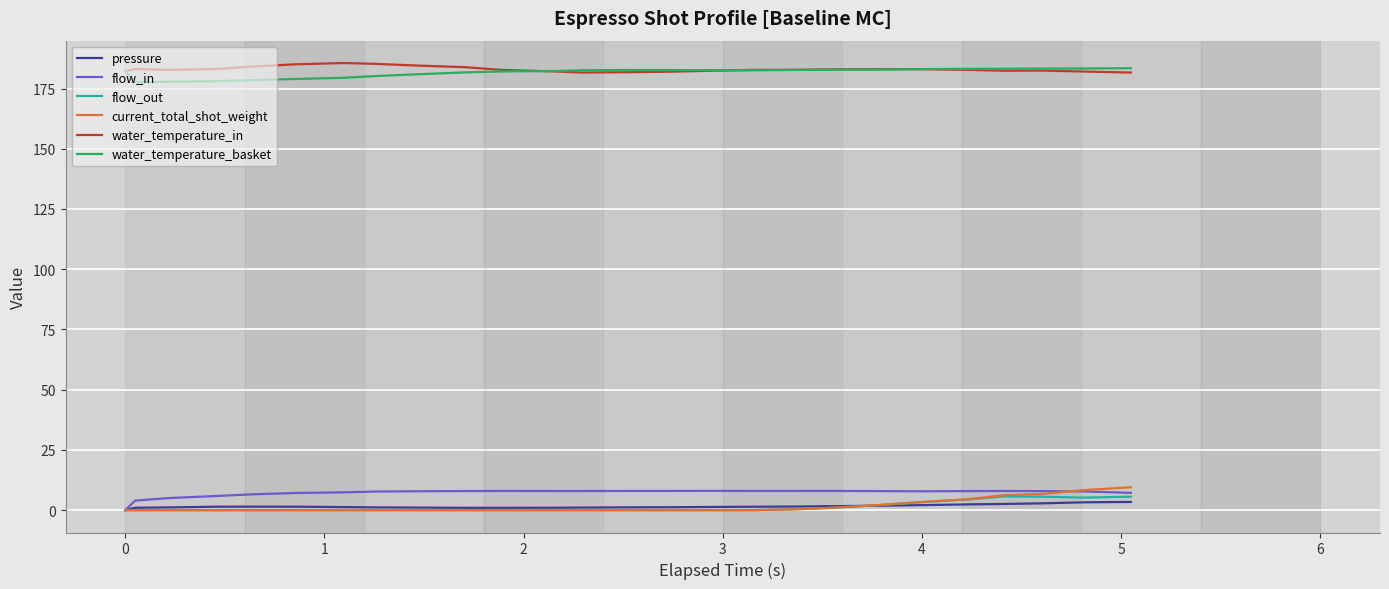

What is the maximum value shown in the chart?

185.6